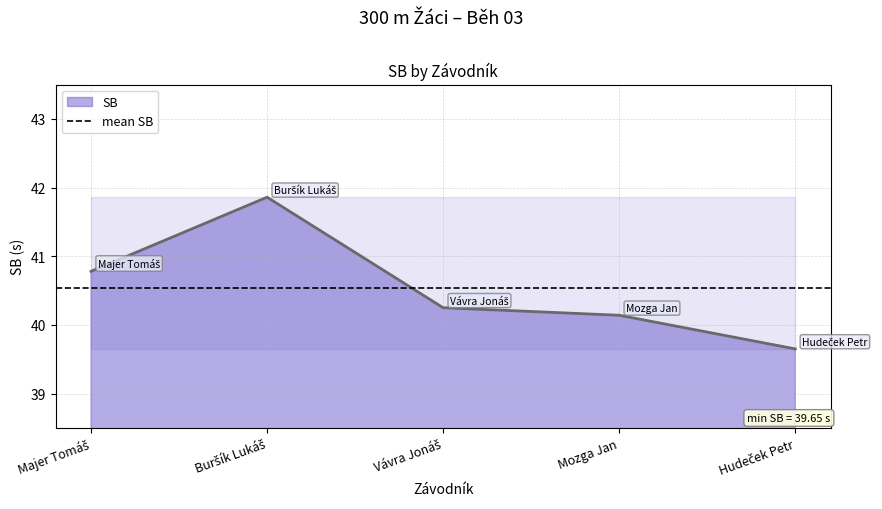

List the labels in order of value, smallest first.

Hudeček Petr, Mozga Jan, Vávra Jonáš, Majer Tomáš, Buršík Lukáš